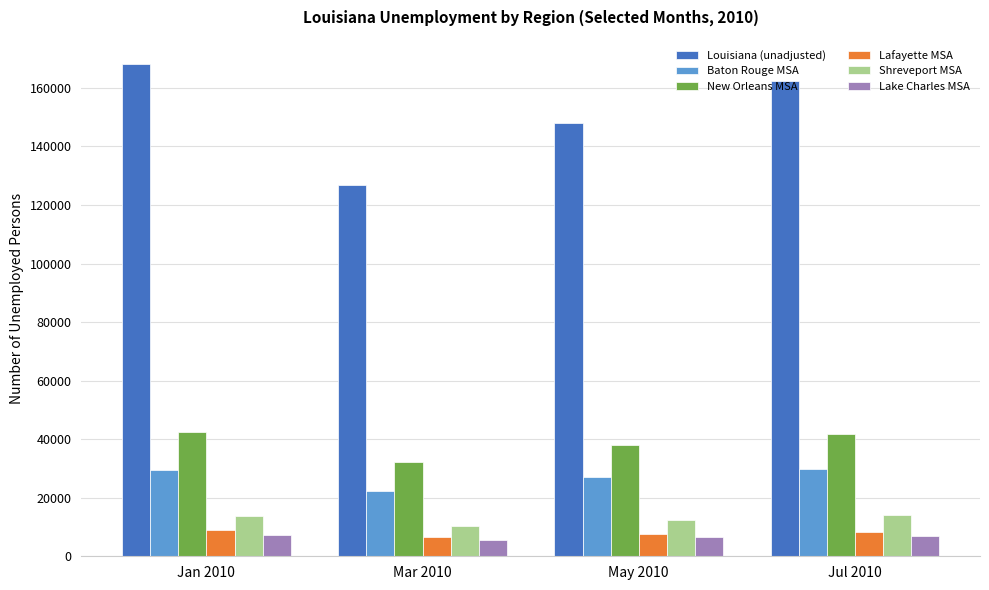

Are the bars horizontal?

No